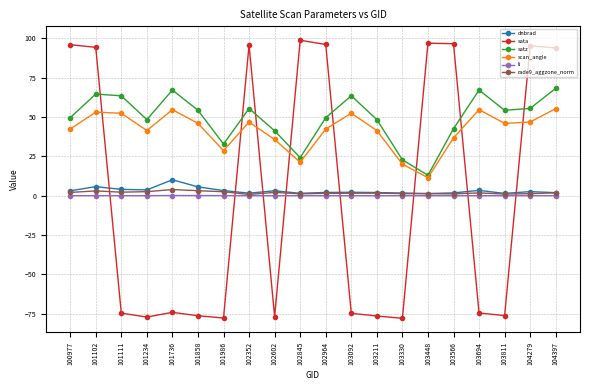

At which label does satz reach its minimum?

103448